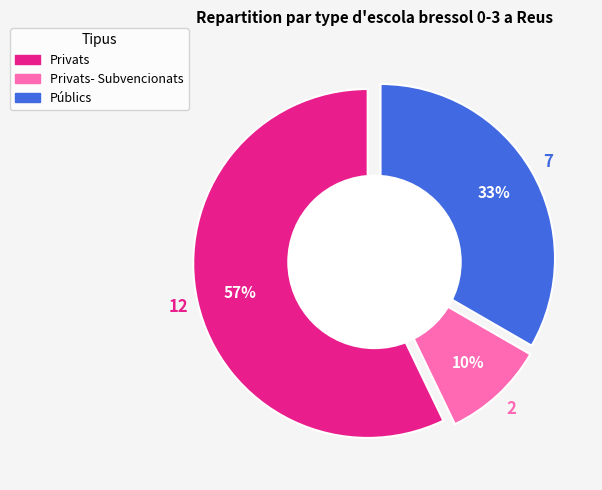

How many segments does this pie chart have?

3